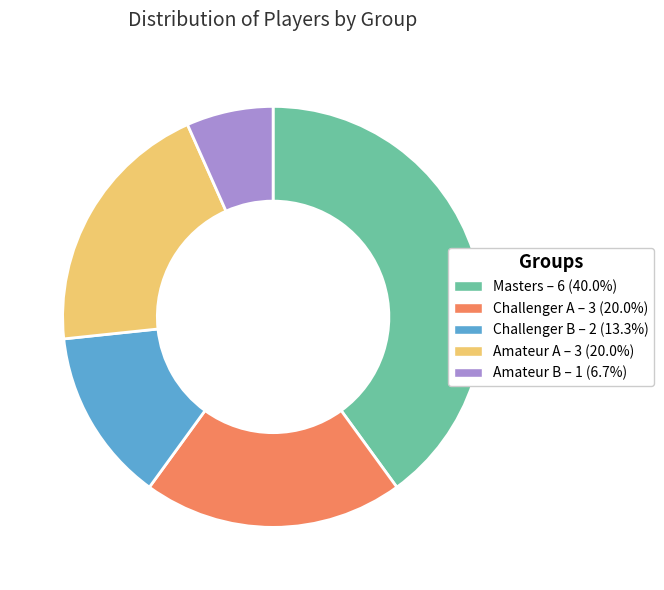

Does any single category account for the majority?

No